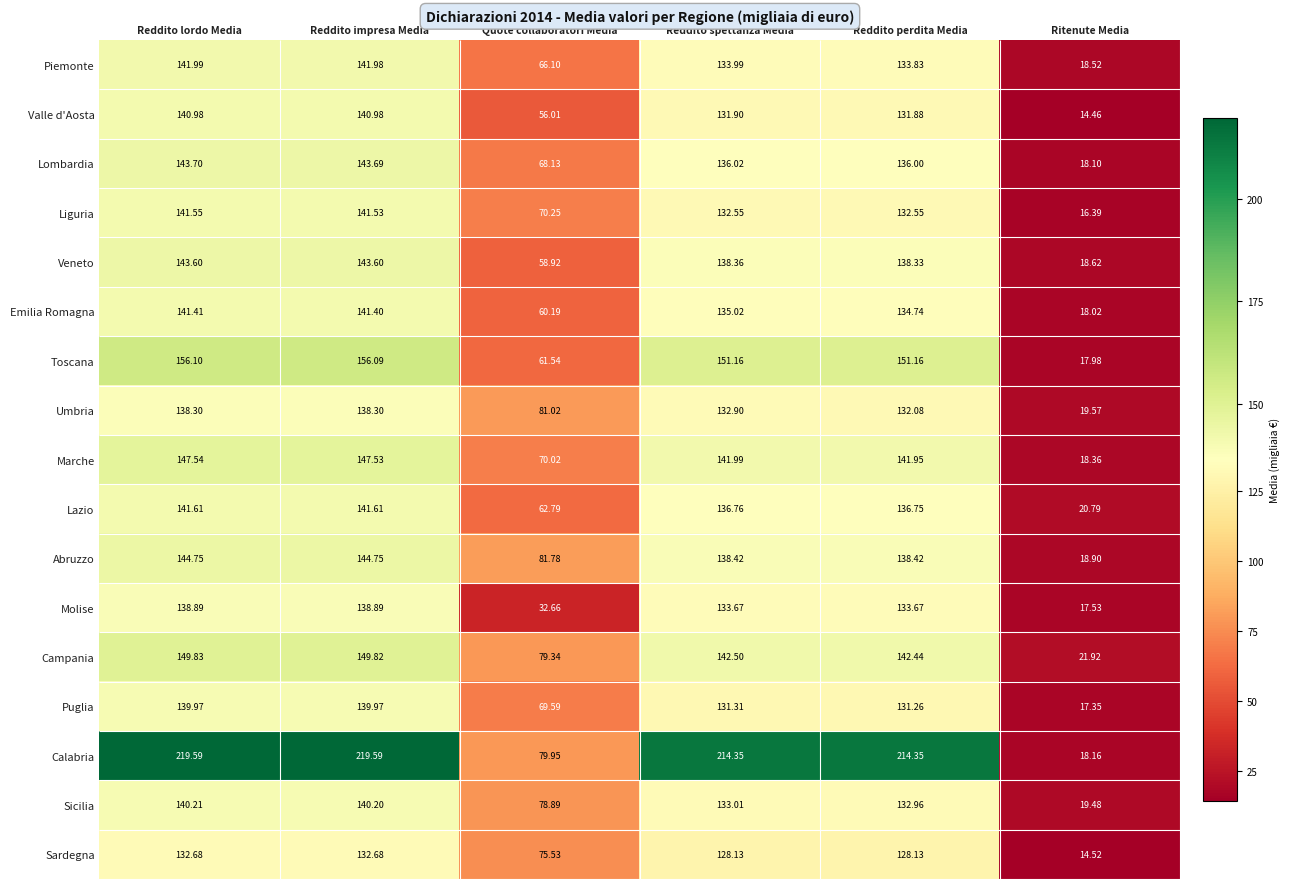

Is it true that Liguria equals 221.1 at Reddito spettanza Media?

False